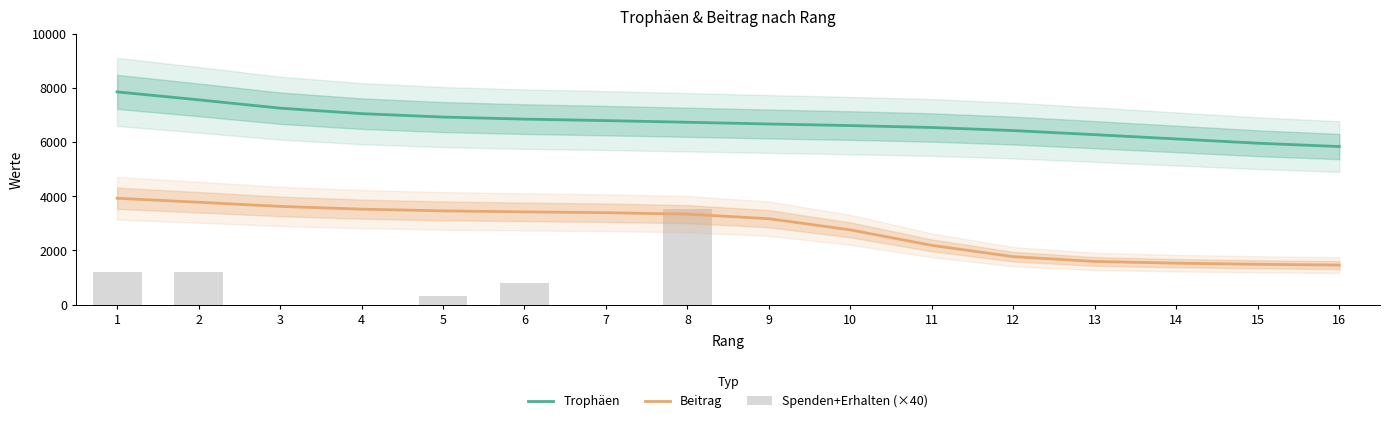

List the labels in order of Trophäen value, smallest first.

16, 15, 14, 13, 12, 11, 10, 9, 8, 7, 6, 5, 4, 3, 2, 1